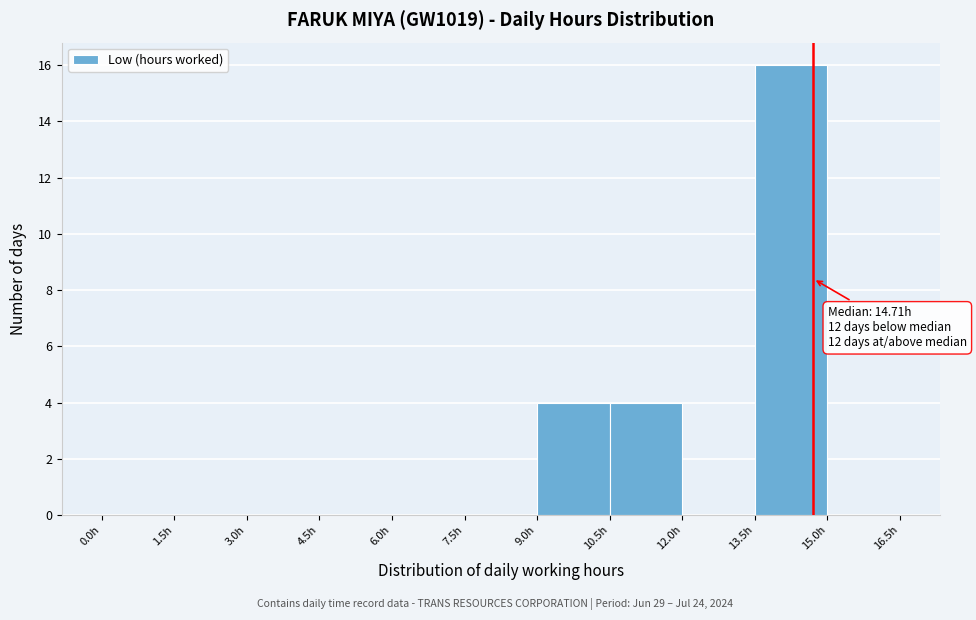

Which range on the x-axis has the tallest bar?

13.5 to 15.0